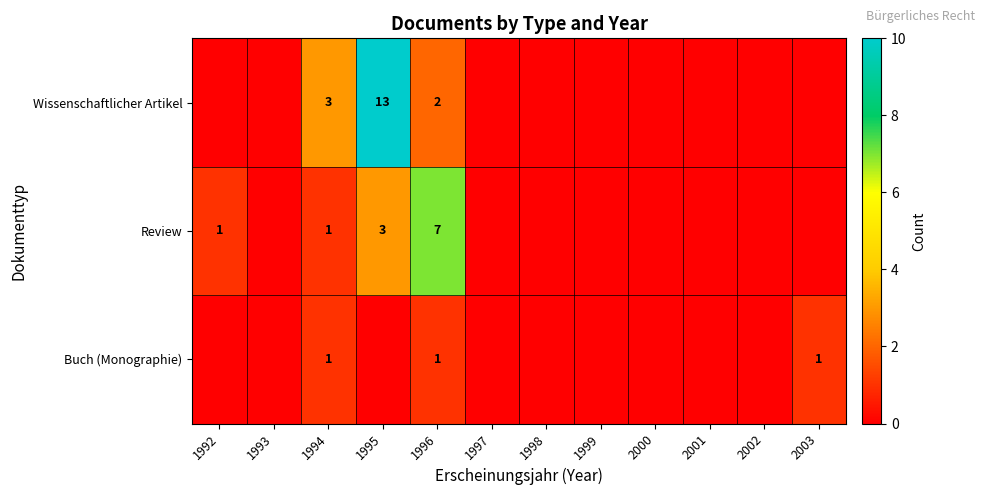

Between 2001 and 2002, which is larger?

2001